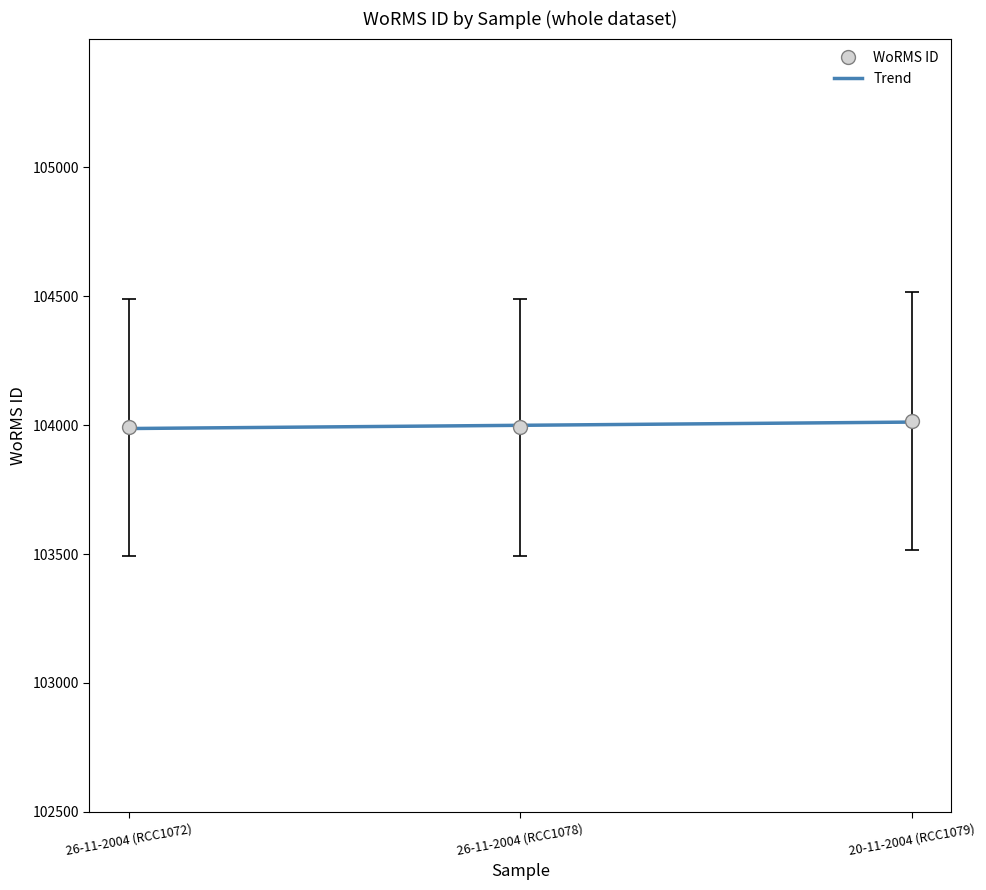

How many categories are shown in the chart?

3